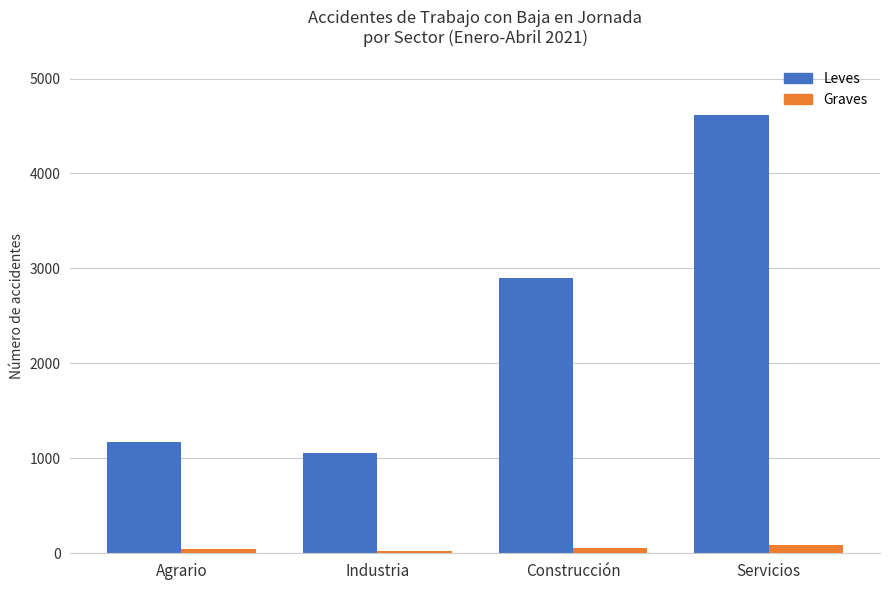

What is the lowest value of the Leves series?

1060